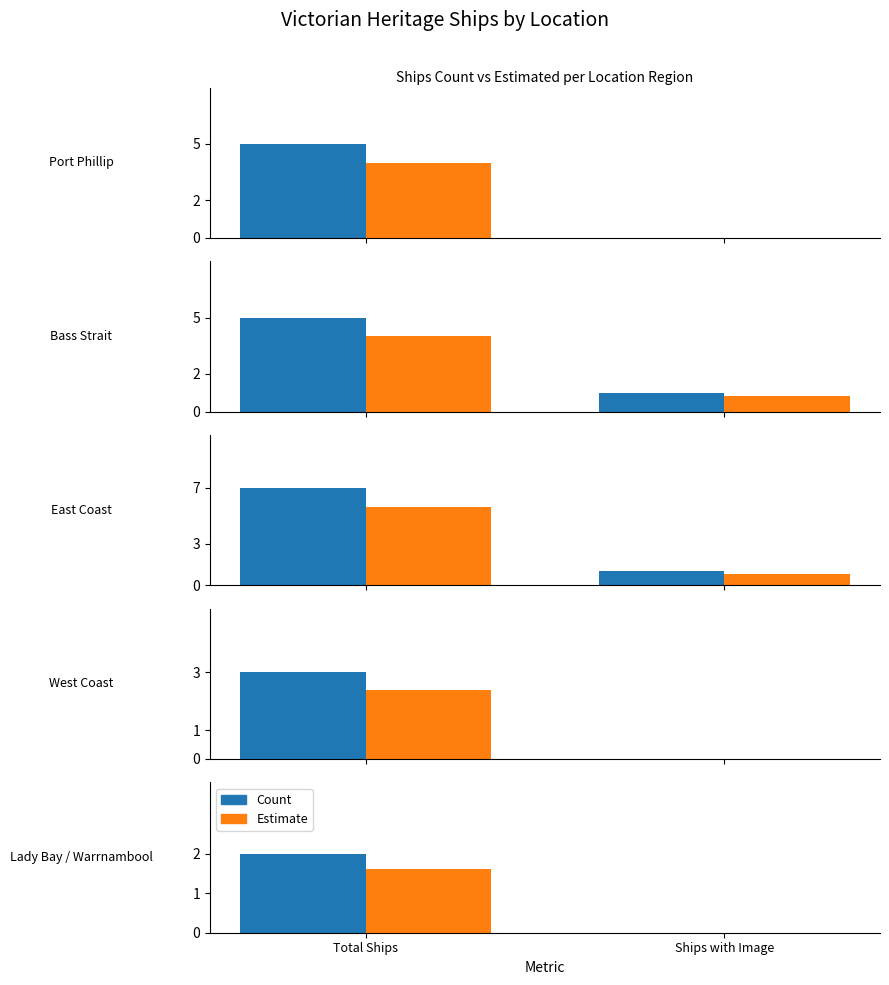

What are all the series names shown in the legend?

Count, Estimate